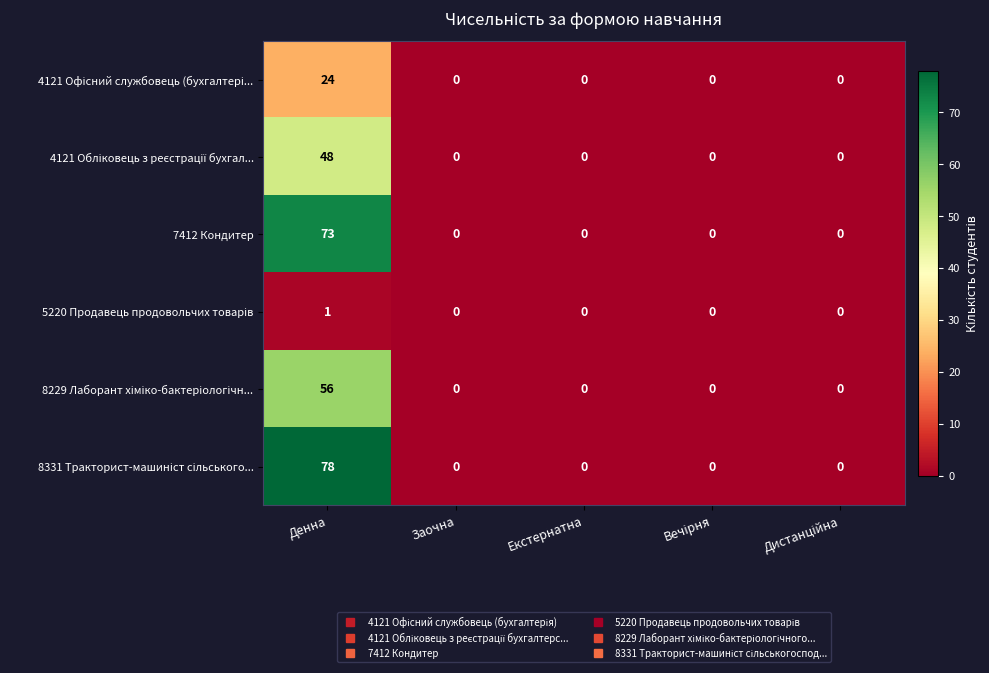

What is the total value across all series at Денна?

280